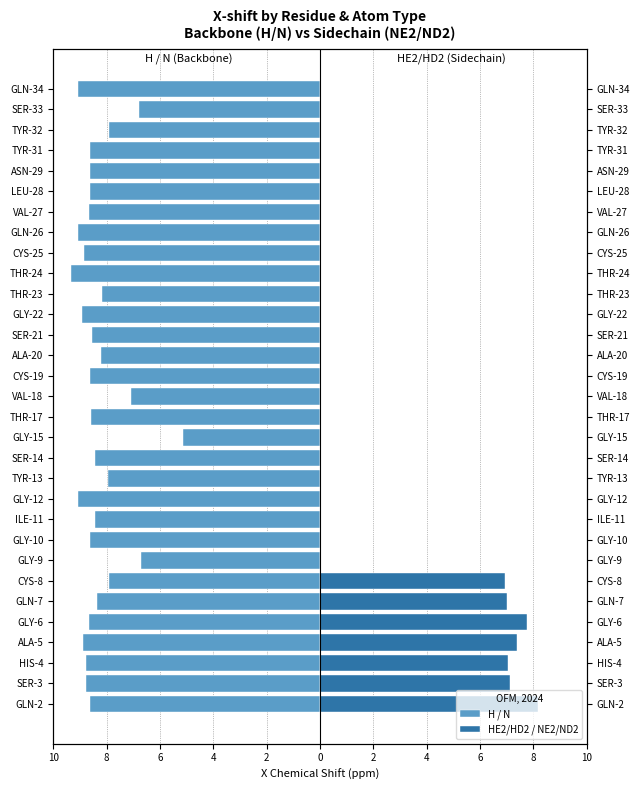

What is the difference between the maximum and minimum values in the HE2/HD2 / NE2/ND2 series?

8.2